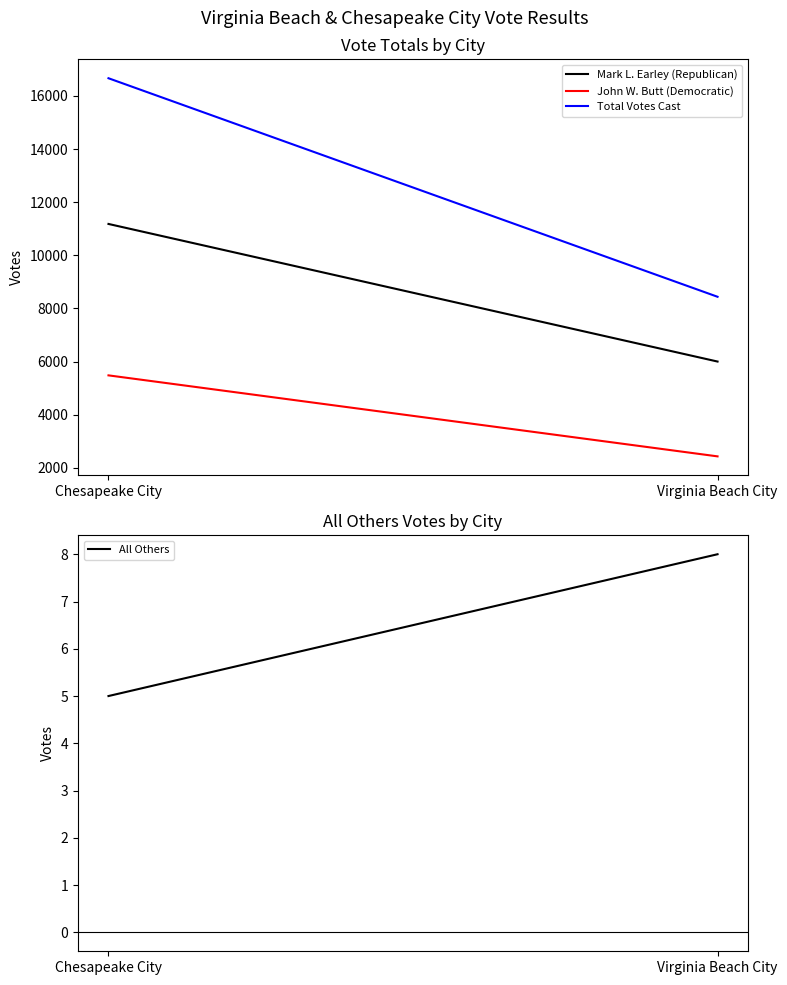

What position from the right is Chesapeake City?

2